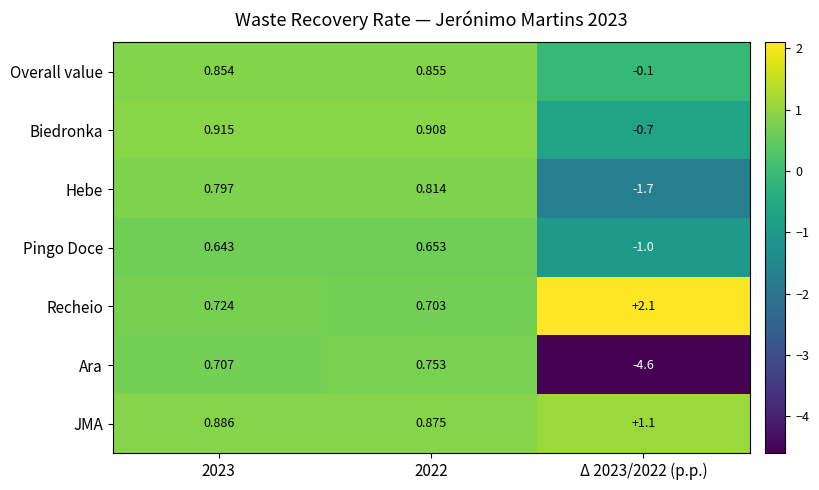

How many values in the Biedronka series exceed 0?

2